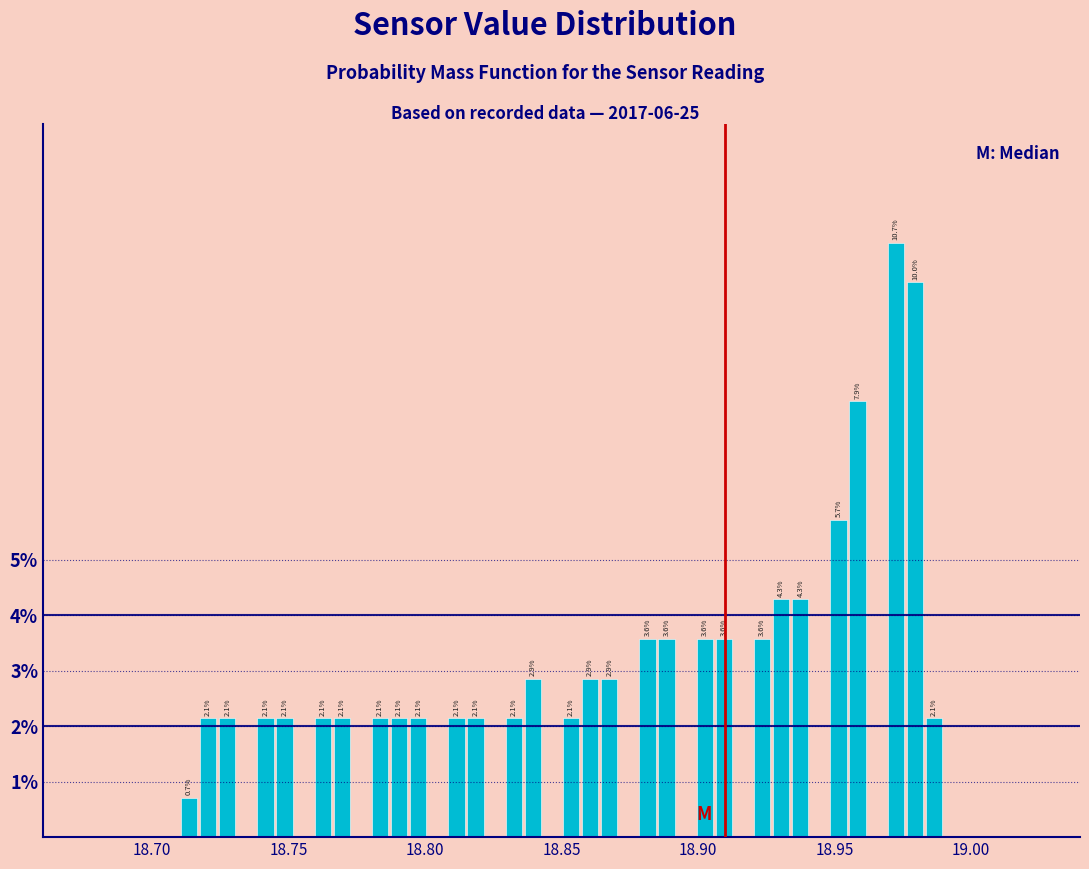

Around what value on the x-axis is the tallest bar? Give the approximate position of its centre, as read against the axis.

18.975